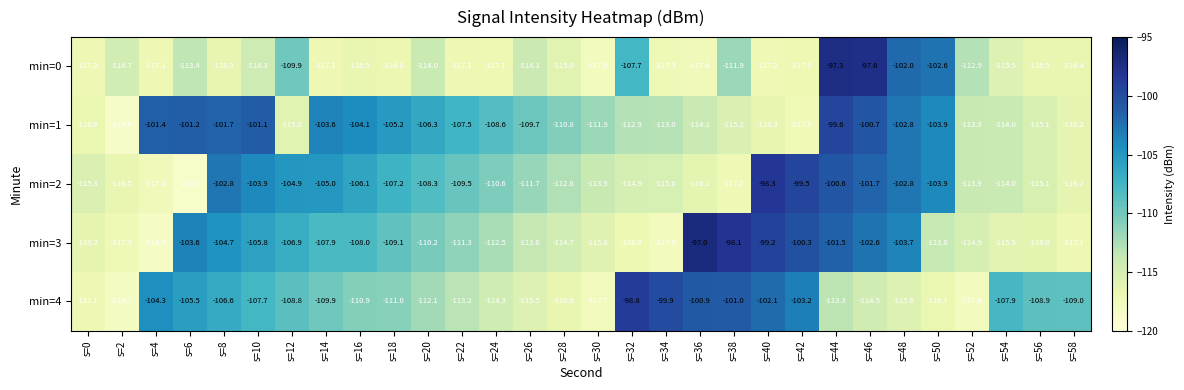

At s=38, list the series in order from largest to smallest.

min=3, min=4, min=0, min=1, min=2